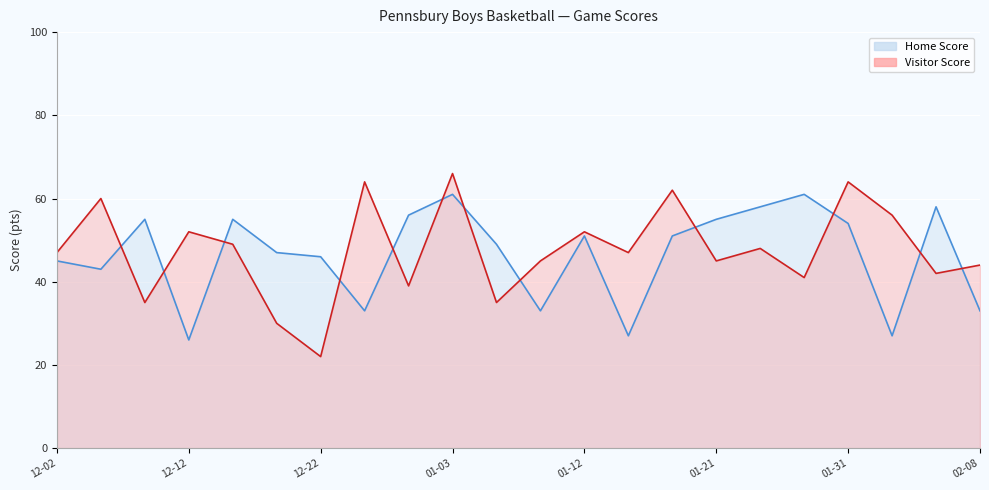

True or false: Visitor Score has a value of 52 at 01-12.

True